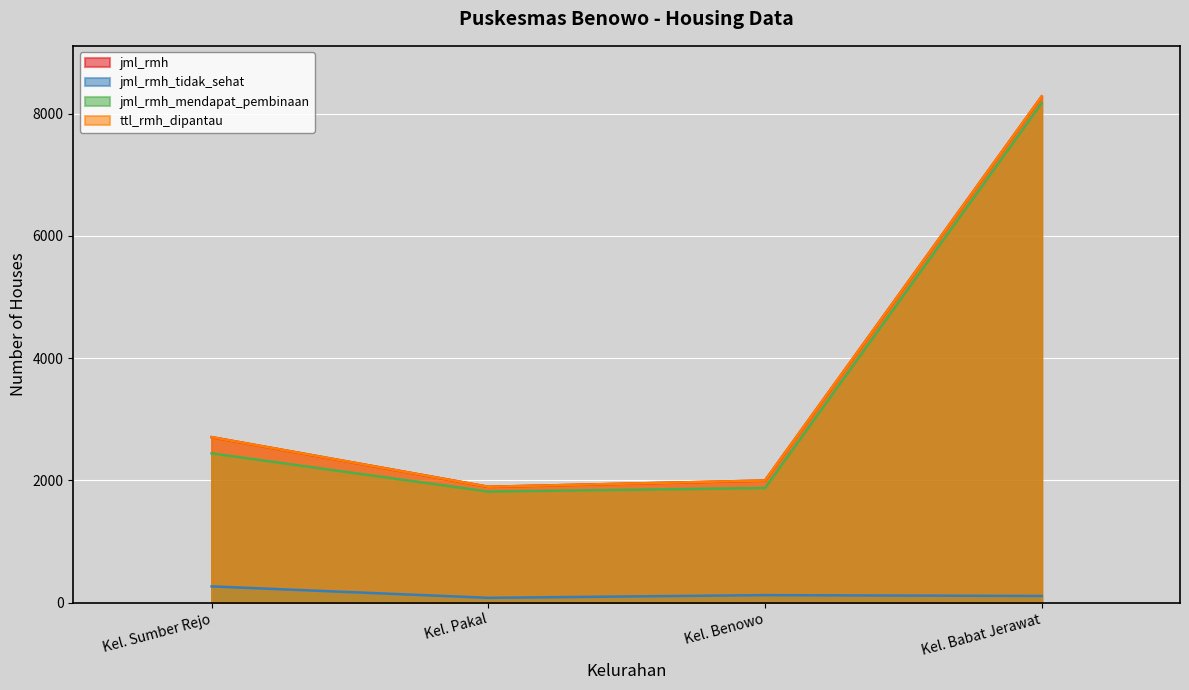

True or false: ttl_rmh_dipantau has more than 2 interior local peaks.

False